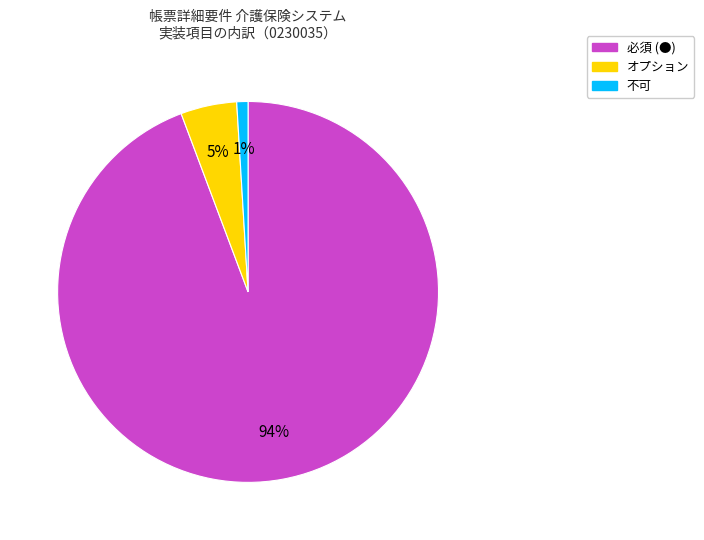

Does 必須 (●) represent more than half of the total?

Yes